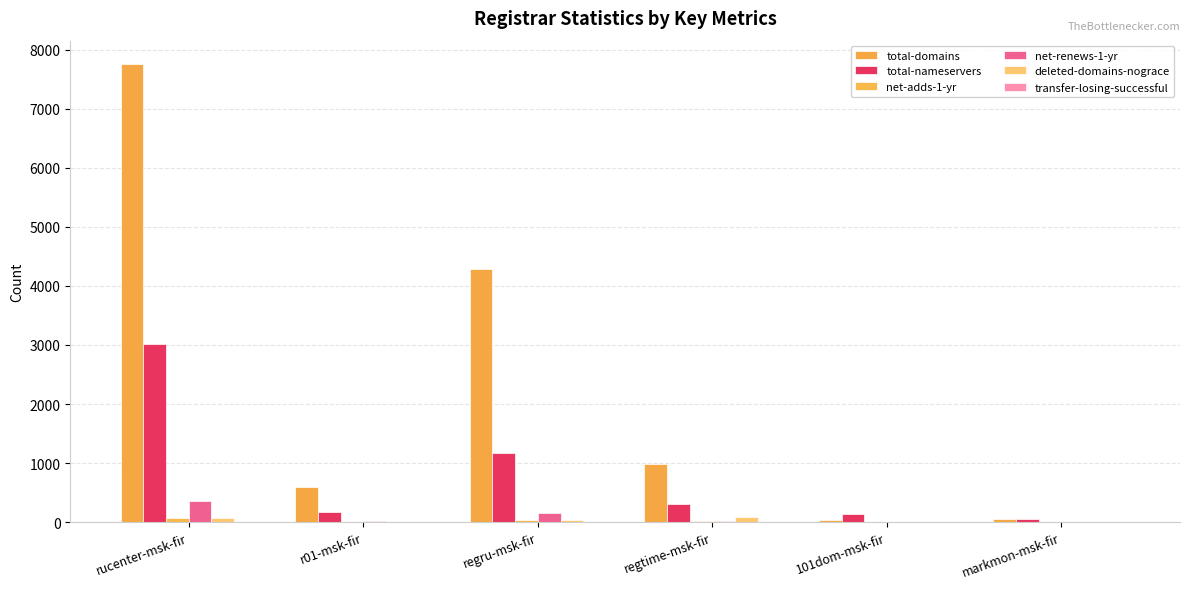

Is the value of total-domains at regru-msk-fir greater than the value of net-renews-1-yr at rucenter-msk-fir?

Yes